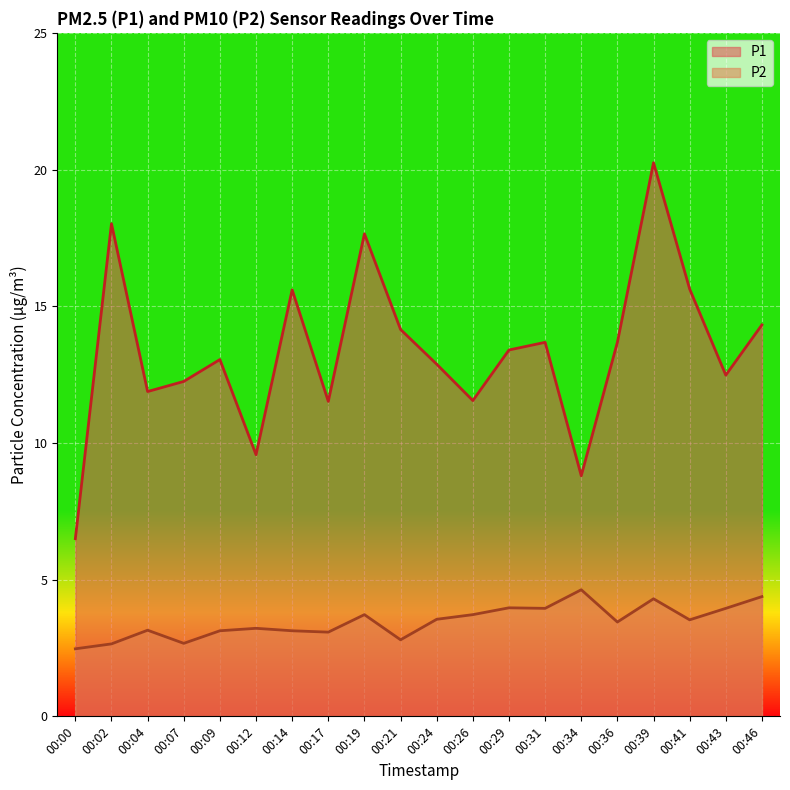

What is the maximum value for P1?

20.2